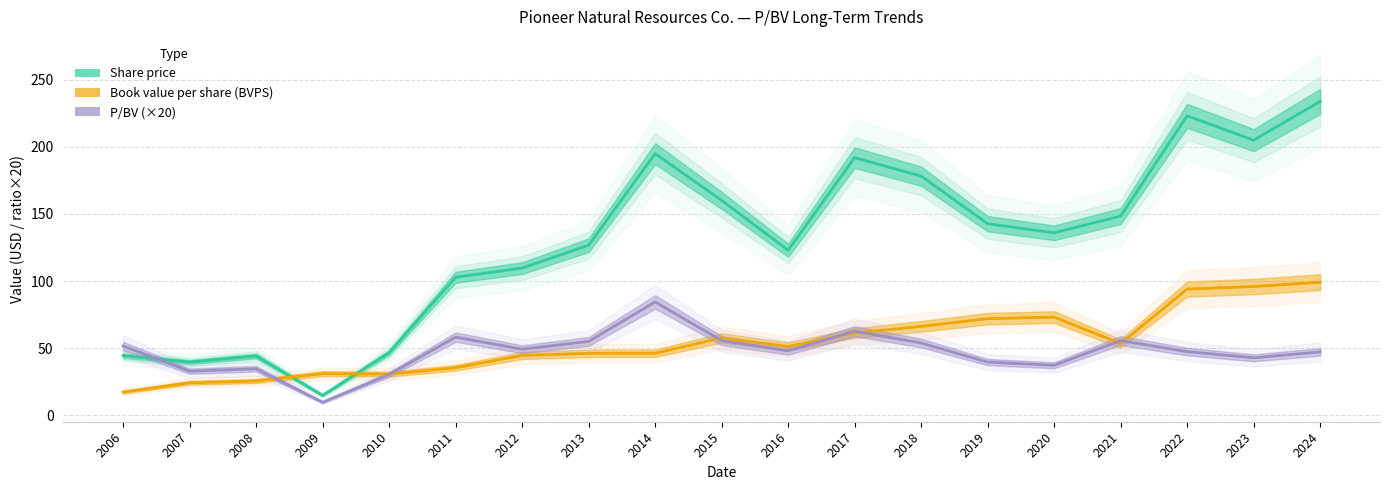

How many interior local valleys does the BVPS series have?

3